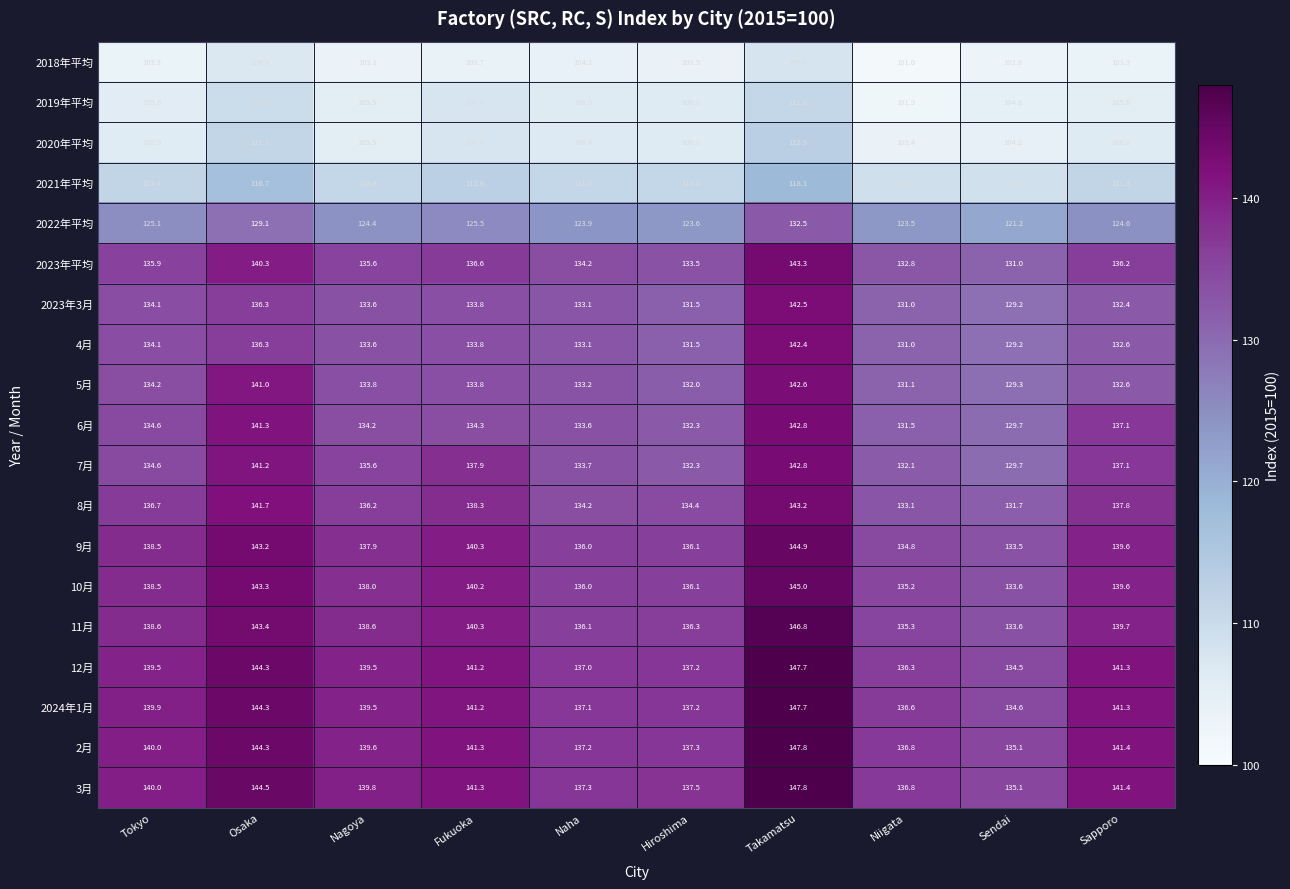

What is the average value of the 2022年平均 series?

125.3